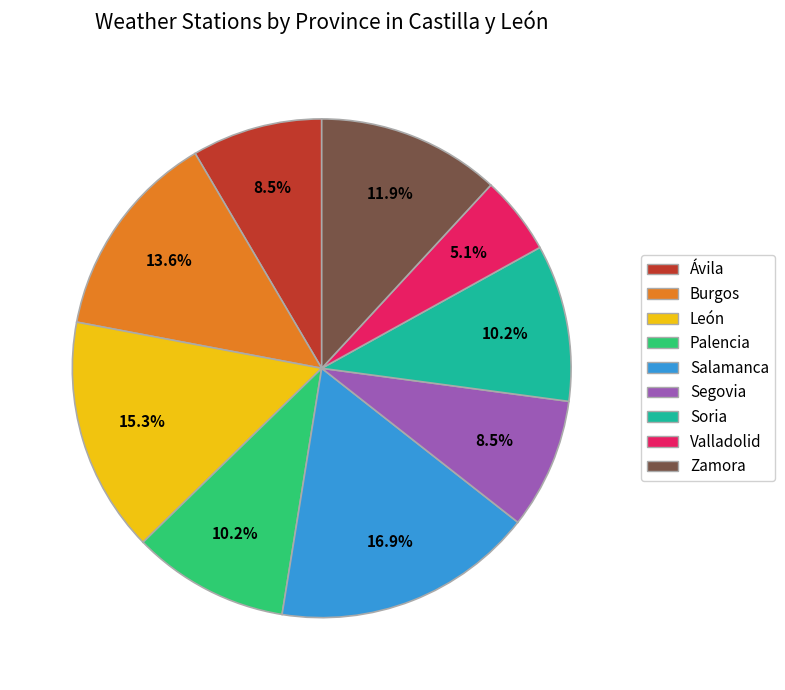

Which has a higher value, Soria or León?

León